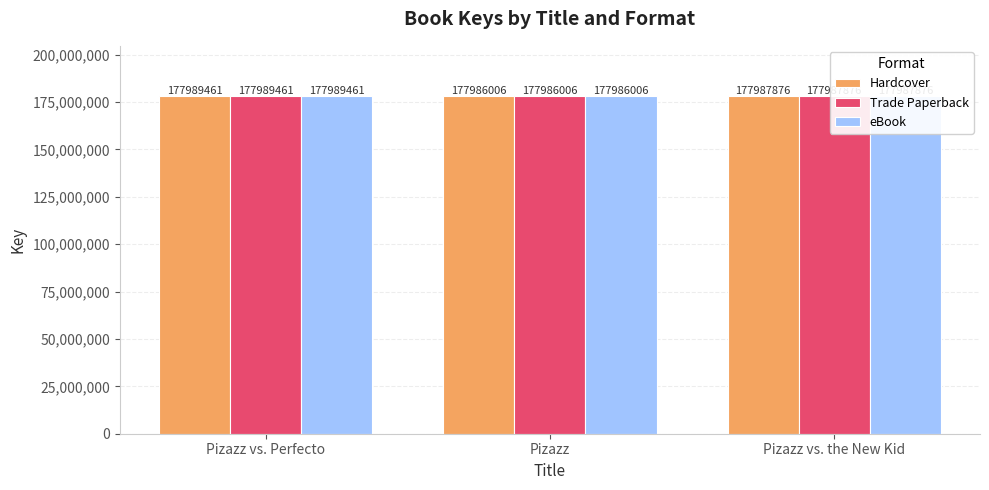

Reading left to right, what are all the values shown in this chart?

Hardcover: Pizazz vs. Perfecto=177989461	Pizazz=177986006	Pizazz vs. the New Kid=177987876
Trade Paperback: Pizazz vs. Perfecto=177989461	Pizazz=177986006	Pizazz vs. the New Kid=177987876
eBook: Pizazz vs. Perfecto=177989461	Pizazz=177986006	Pizazz vs. the New Kid=177987876